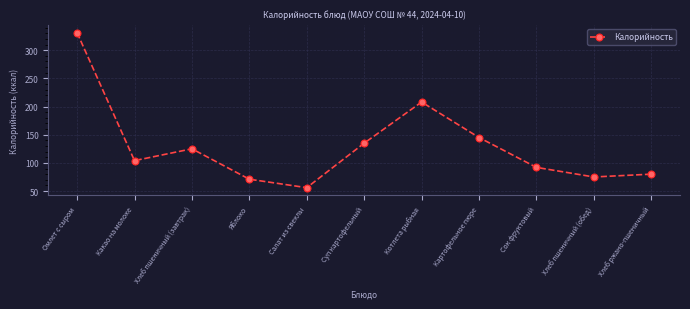

Reading left to right, what are all the values shown in this chart?

Омлет с сыром=331	Какао на молоке=104	Хлеб пшеничный (завтрак)=125	Яблоко=71	Салат из свеклы=56	Суп картофельный=135	Котлета рыбная=208	Картофельное пюре=145	Сок фруктовый=92	Хлеб пшеничный (обед)=75	Хлеб ржано-пшеничный=80